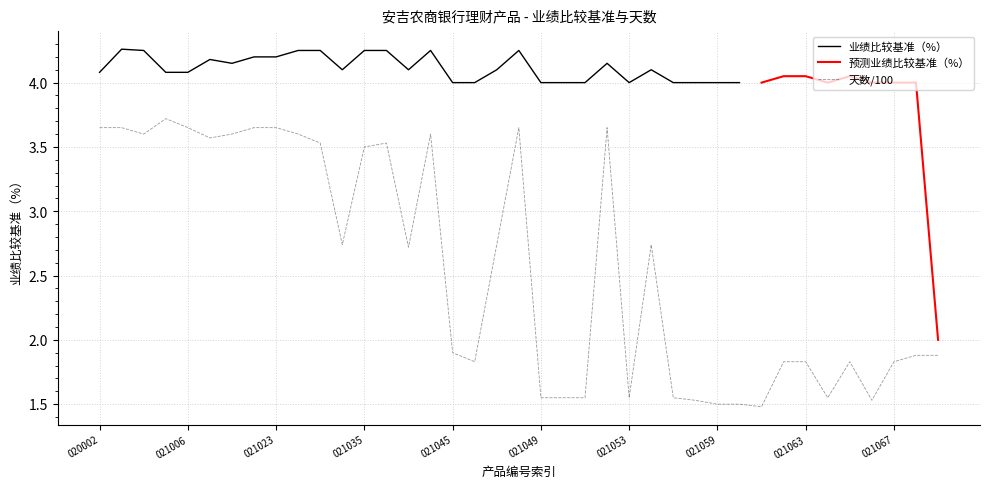

Which has a higher value, HZAJFSXFJZX2021066 or HZAJFSXFJZX2021062?

HZAJFSXFJZX2021062